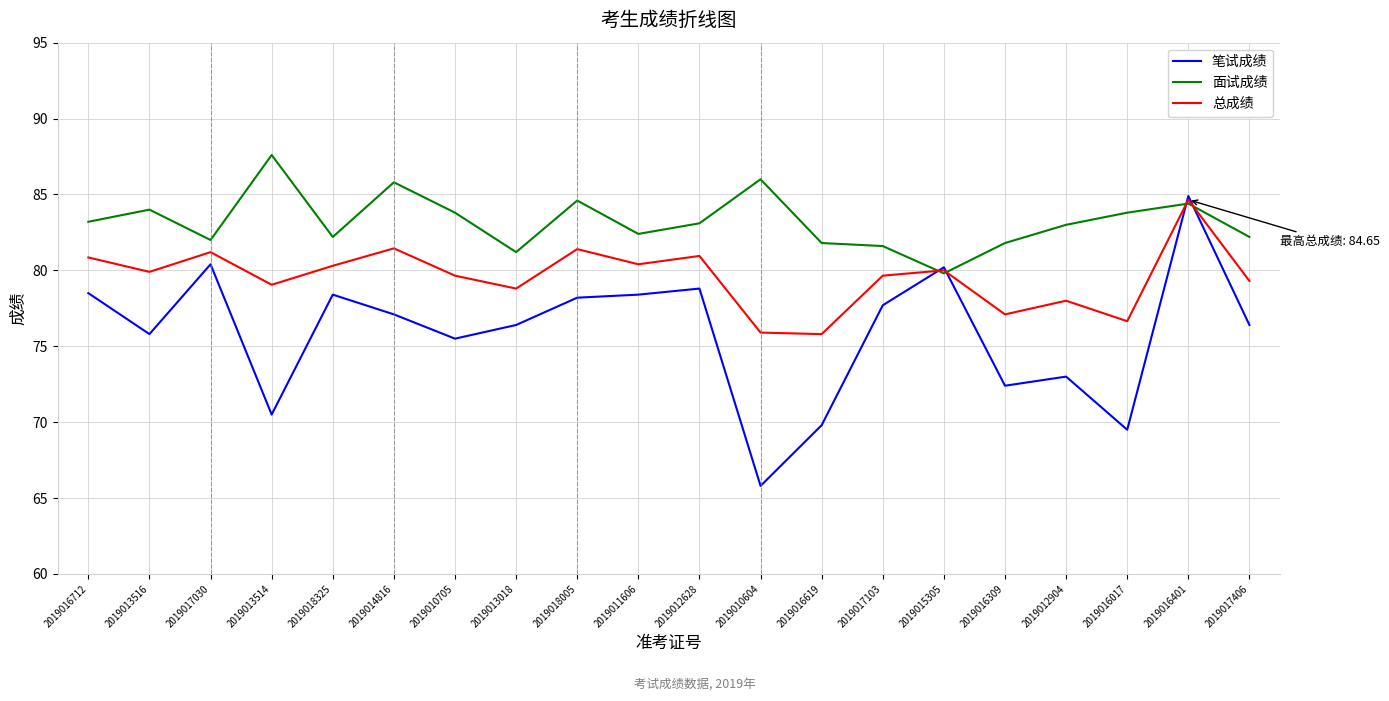

Count the number of data series in this chart.

3